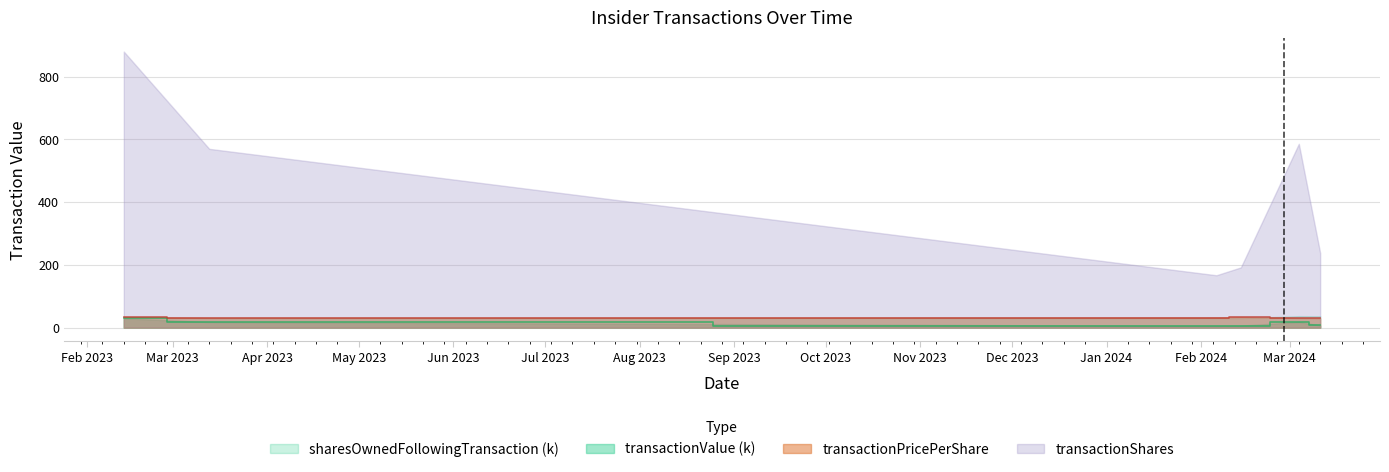

Which series has the largest range (max minus min)?

transactionShares